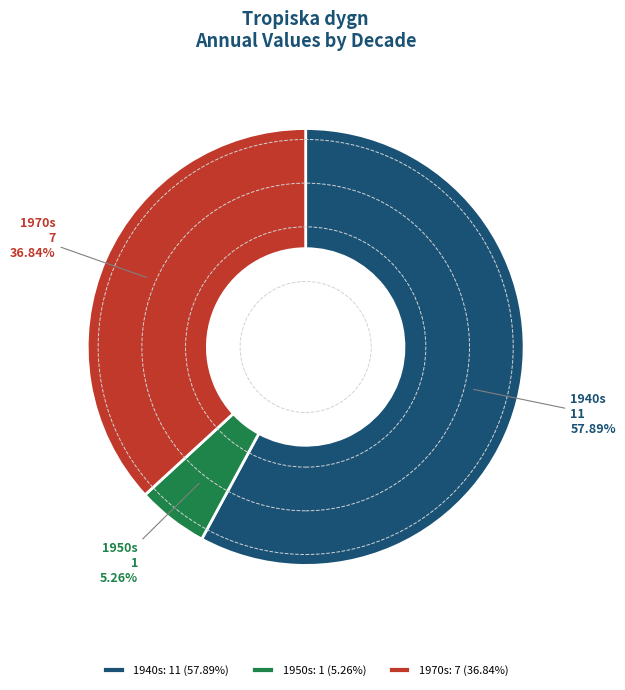

Between 1970s and 1950s, which is larger?

1970s